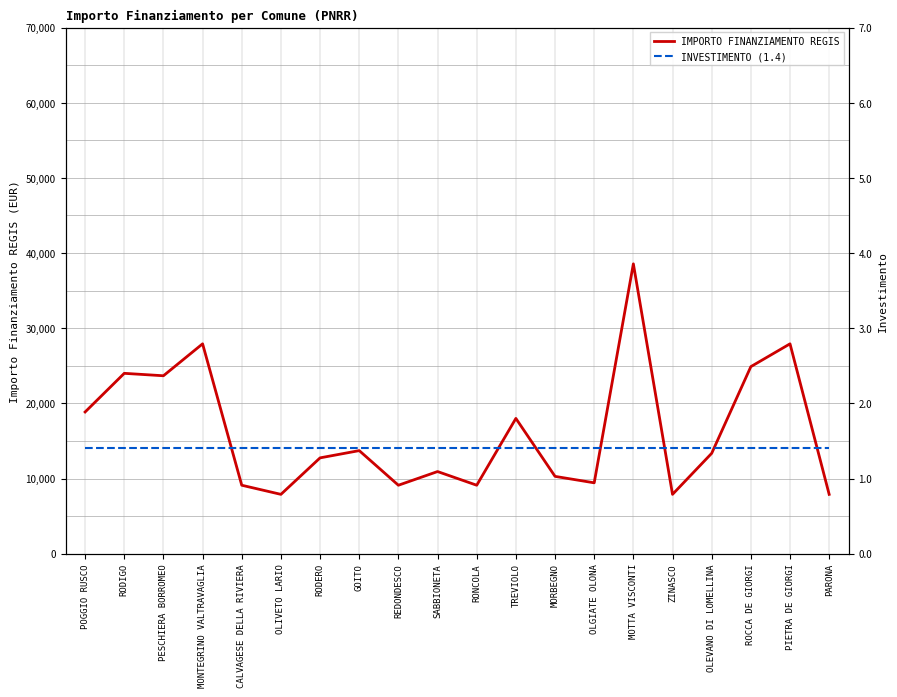

Where does the IMPORTO FINANZIAMENTO REGIS series first go above 13354?

POGGIO RUSCO